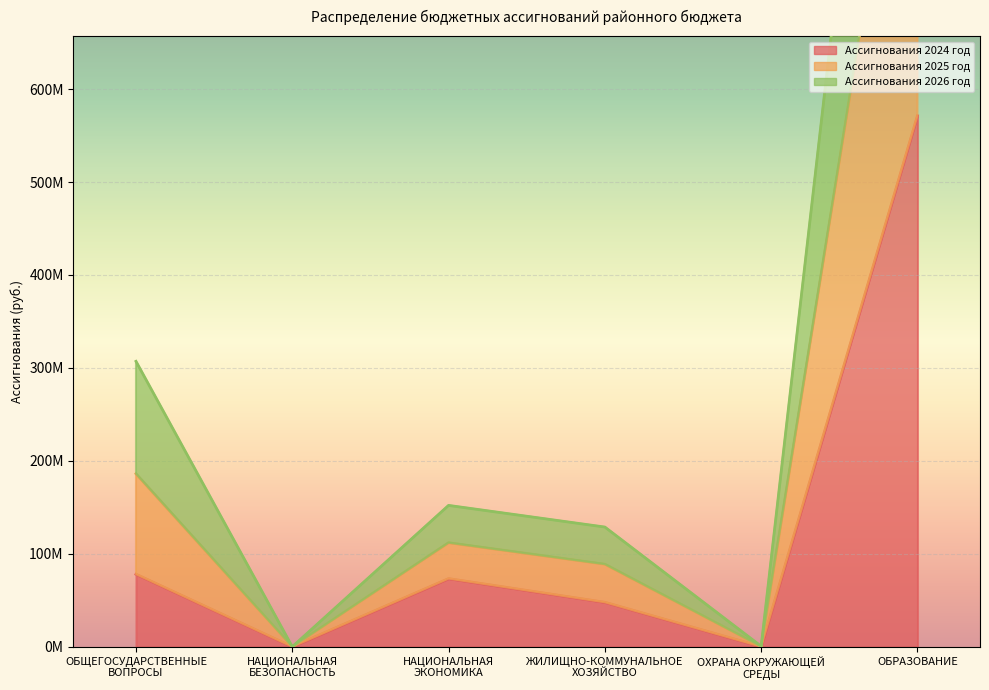

At which category does Ассигнования 2024 год reach its first local valley?

НАЦИОНАЛЬНАЯ
БЕЗОПАСНОСТЬ